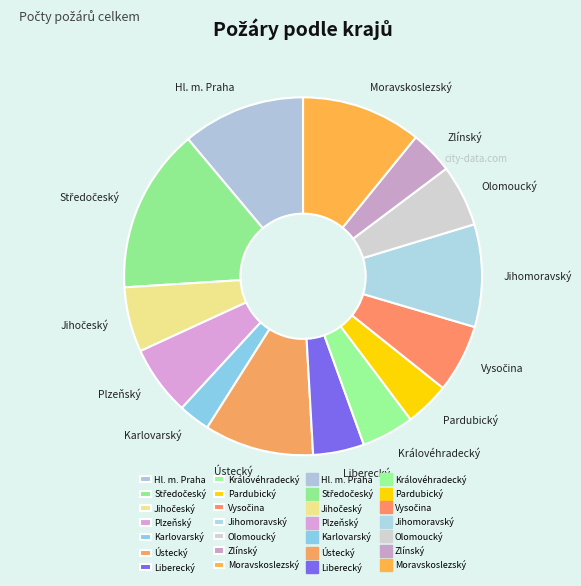

How many segments does this pie chart have?

14